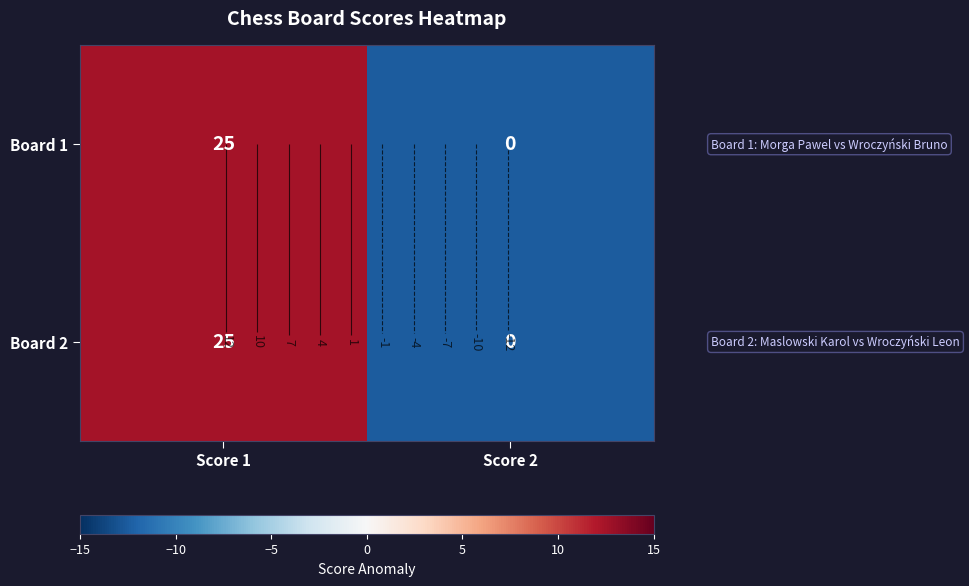

Between Score 1 and Score 2, which series saw the biggest shift?

Board 1